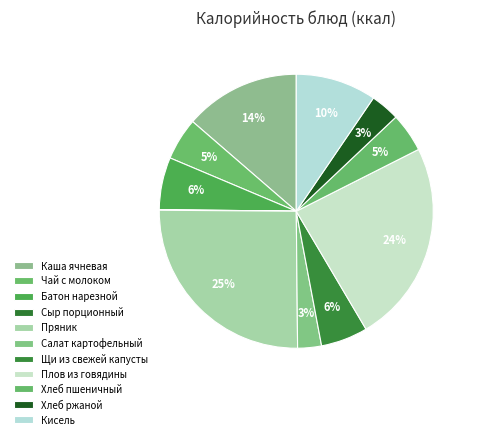

How many slices are in this pie chart?

11